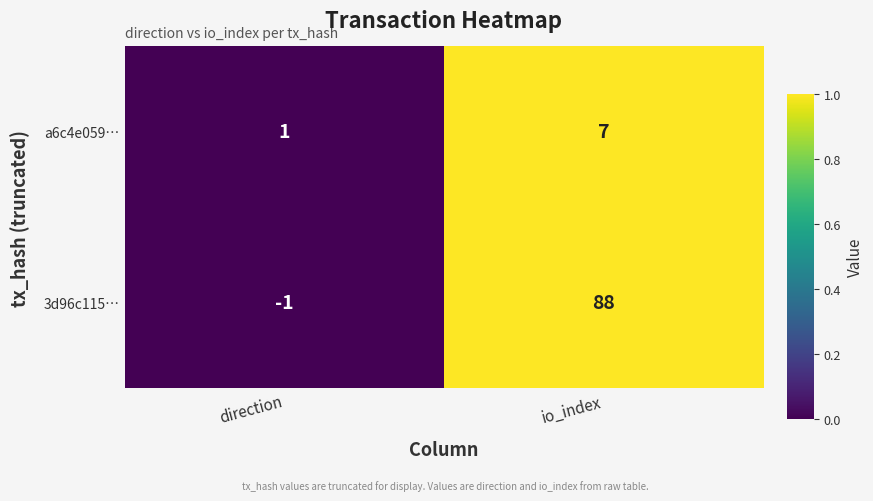

List the series in order of their peak value, highest first.

3d96c115…, a6c4e059…